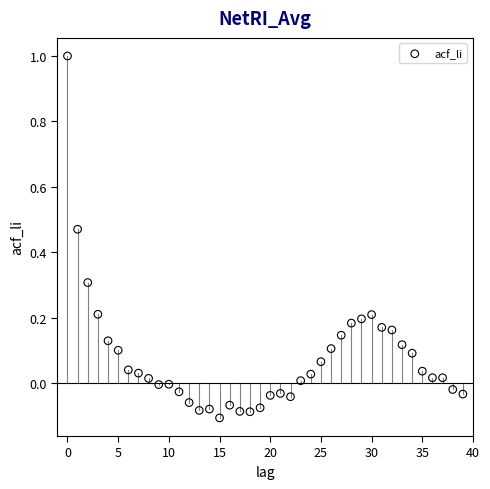

What is the range of Y values (max minus min)?

1.1